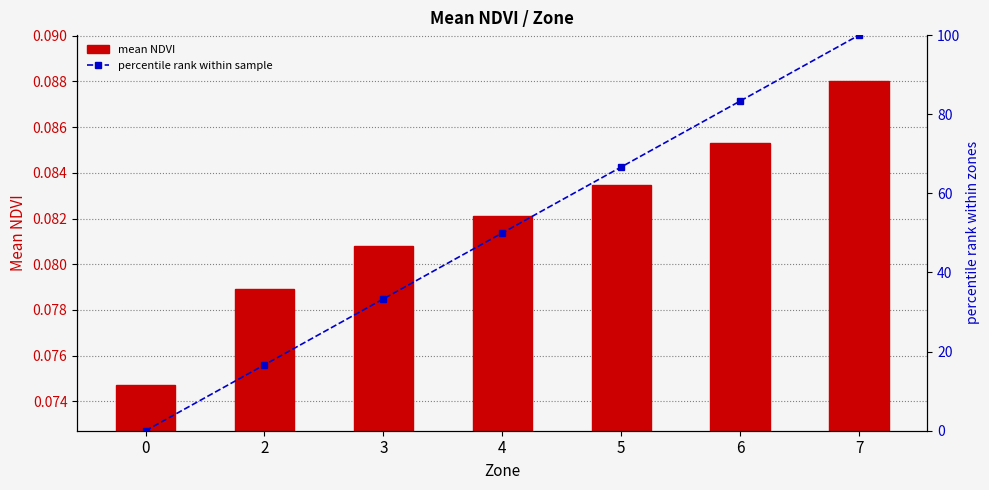

Reading left to right, transcribe all the data shown in this chart.

mean NDVI: 0=0.1	2=0.1	3=0.1	4=0.1	5=0.1	6=0.1	7=0.1
percentile rank within sample: 0=0.0	2=16.7	3=33.3	4=50.0	5=66.7	6=83.3	7=100.0